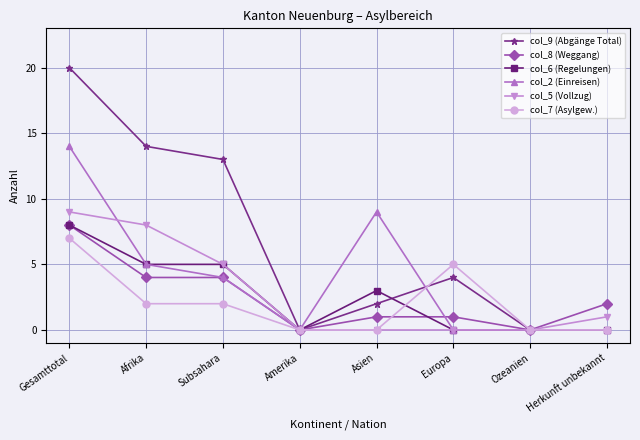

Does the chart have visible grid lines?

Yes